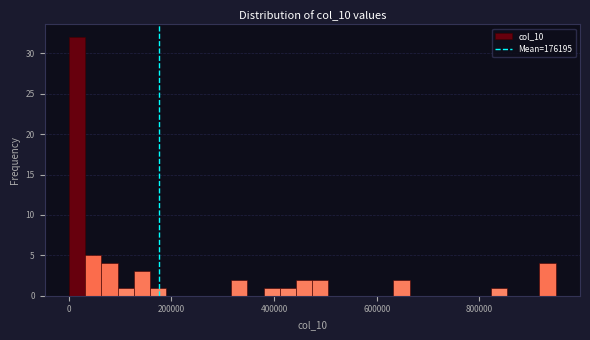

Around what value on the x-axis is the tallest bar? Give the approximate position of its centre, as read against the axis.

20000